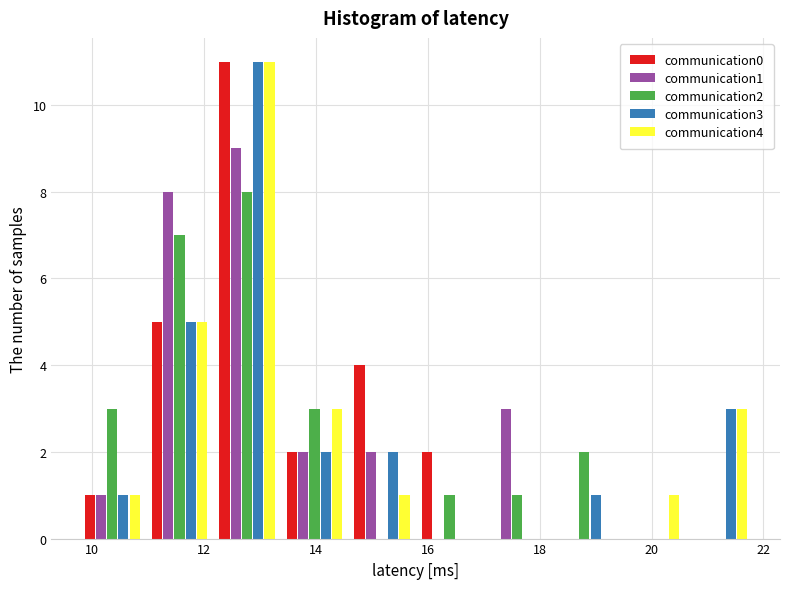

Reading left to right, list every range on the x-axis with the height of the bar of each series over it. Neither the bar edges nor the heights are printed on the chart, so give them approximately, as read against the axes.

9.8 to 11.0: communication0=1	communication1=1	communication2=3	communication3=1	communication4=1
11.0 to 12.2: communication0=5	communication1=8	communication2=7	communication3=5	communication4=5
12.2 to 13.4: communication0=11	communication1=9	communication2=8	communication3=11	communication4=11
13.4 to 14.6: communication0=2	communication1=2	communication2=3	communication3=2	communication4=3
14.6 to 15.8: communication0=4	communication1=2	communication2=0	communication3=2	communication4=1
15.8 to 17.0: communication0=2	communication1=0	communication2=1	communication3=0	communication4=0
17.0 to 18.2: communication0=0	communication1=3	communication2=1	communication3=0	communication4=0
18.2 to 19.4: communication0=0	communication1=0	communication2=2	communication3=1	communication4=0
19.4 to 20.6: communication0=0	communication1=0	communication2=0	communication3=0	communication4=1
20.6 to 21.8: communication0=0	communication1=0	communication2=0	communication3=3	communication4=3